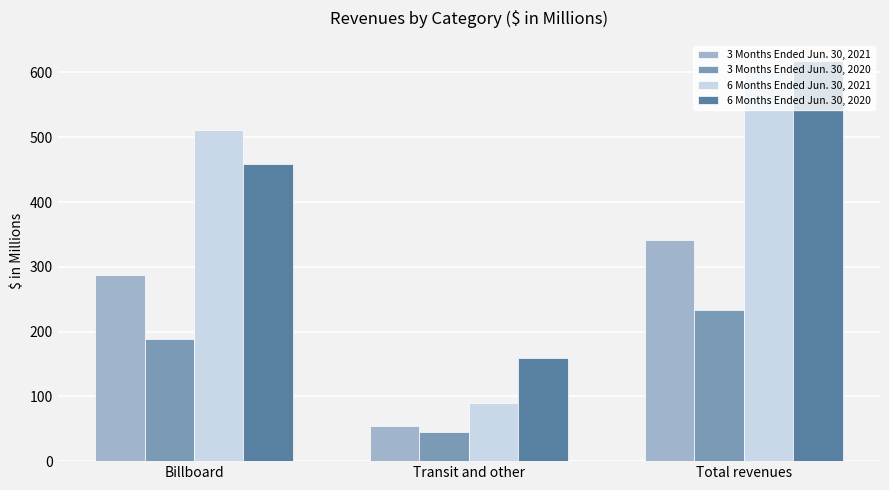

What is the greatest value displayed?

618.2